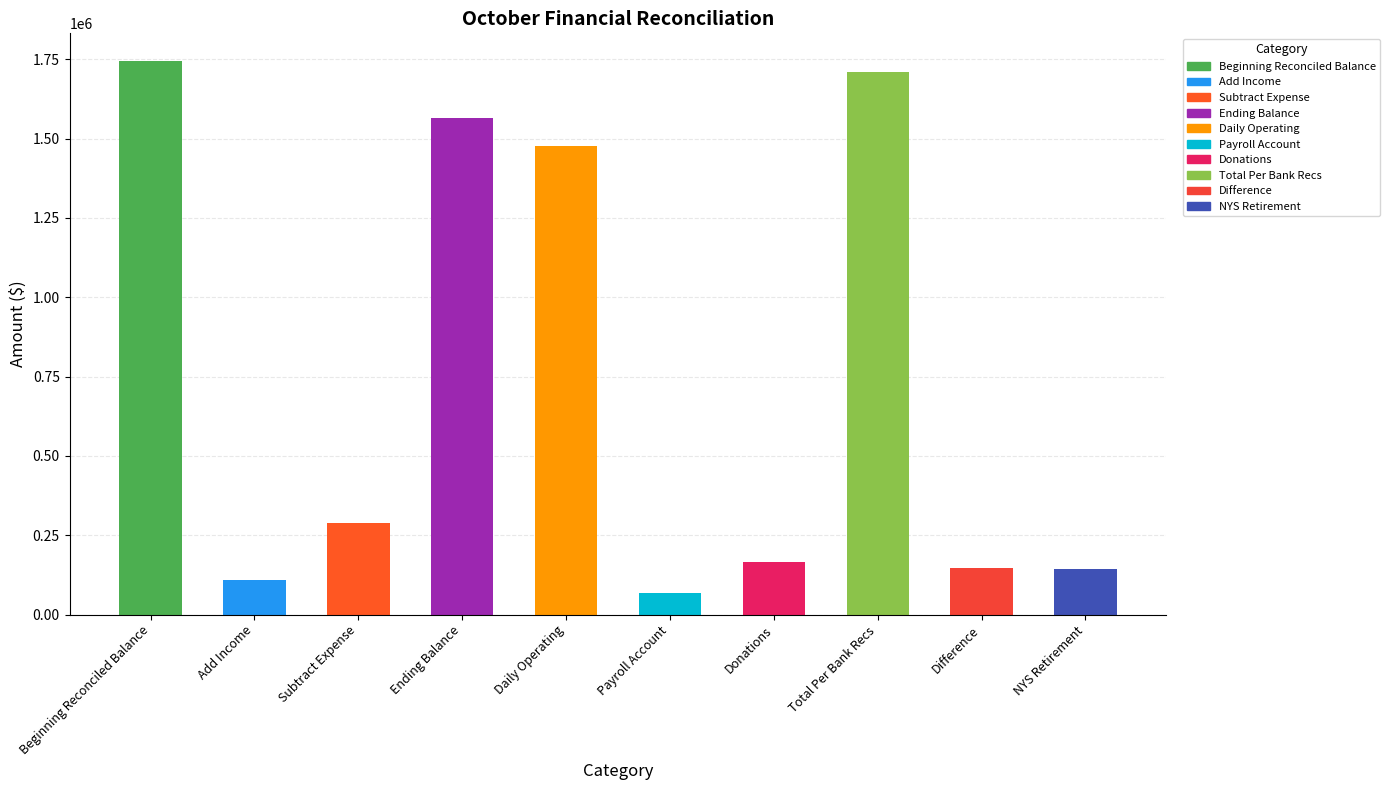

What is the average value?

741865